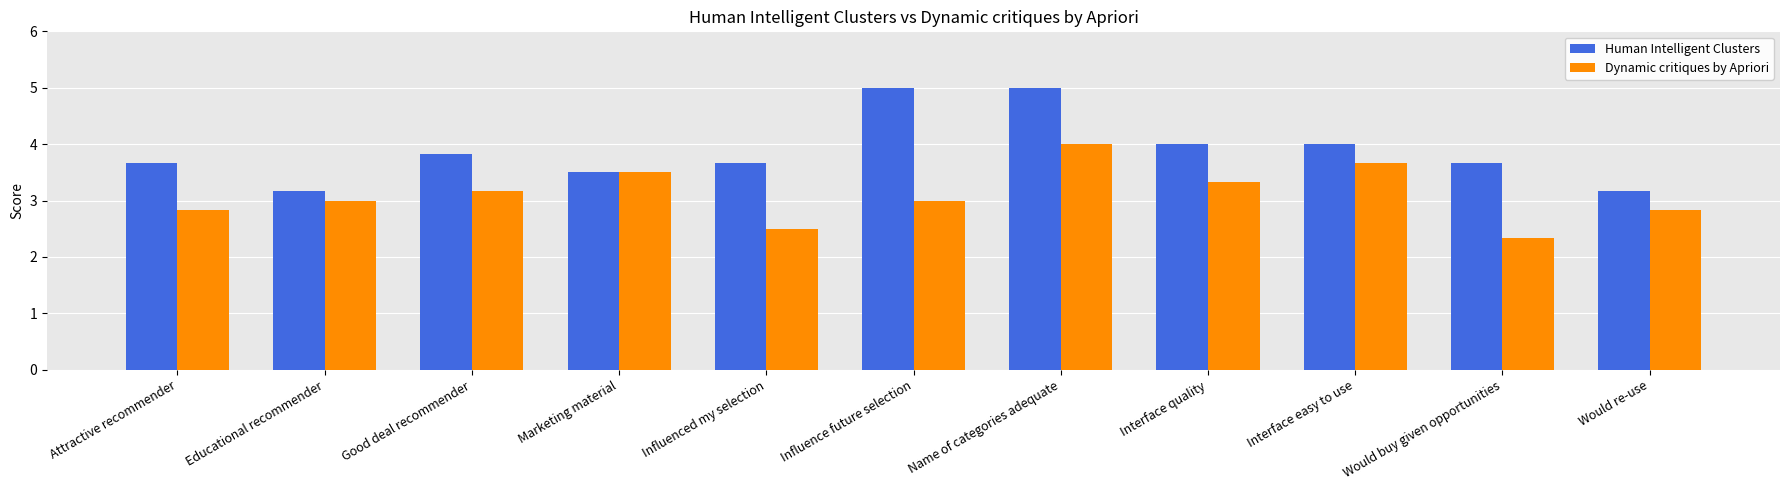

Reading left to right, what are all the values shown in this chart?

Human Intelligent Clusters: 3.7	3.2	3.8	3.5	3.7	5.0	5.0	4.0	4.0	3.7	3.2
Dynamic critiques by Apriori: 2.8	3.0	3.2	3.5	2.5	3.0	4.0	3.3	3.7	2.3	2.8